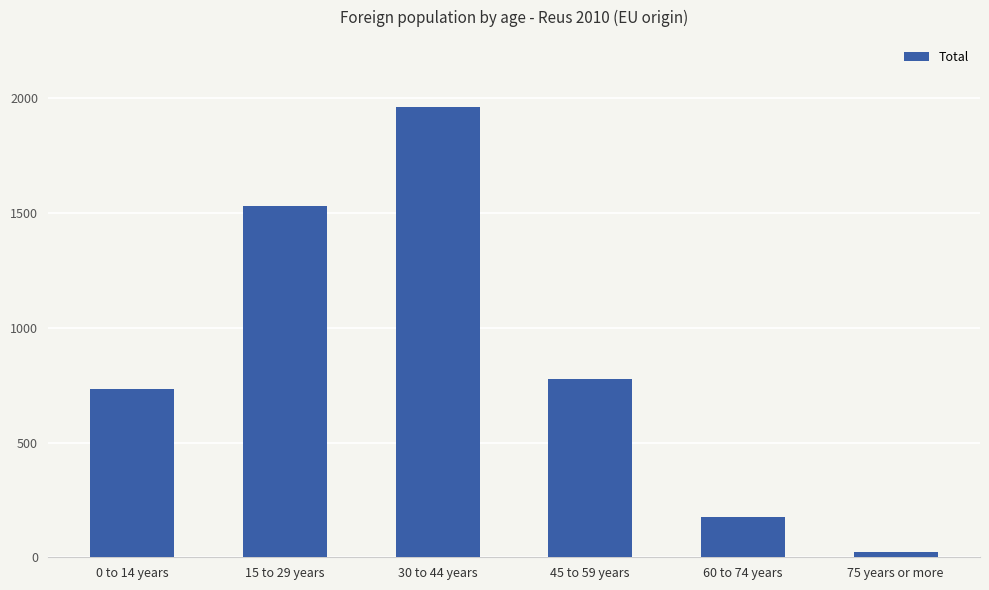

Rank the categories by value from lowest to highest.

75 years or more, 60 to 74 years, 0 to 14 years, 45 to 59 years, 15 to 29 years, 30 to 44 years